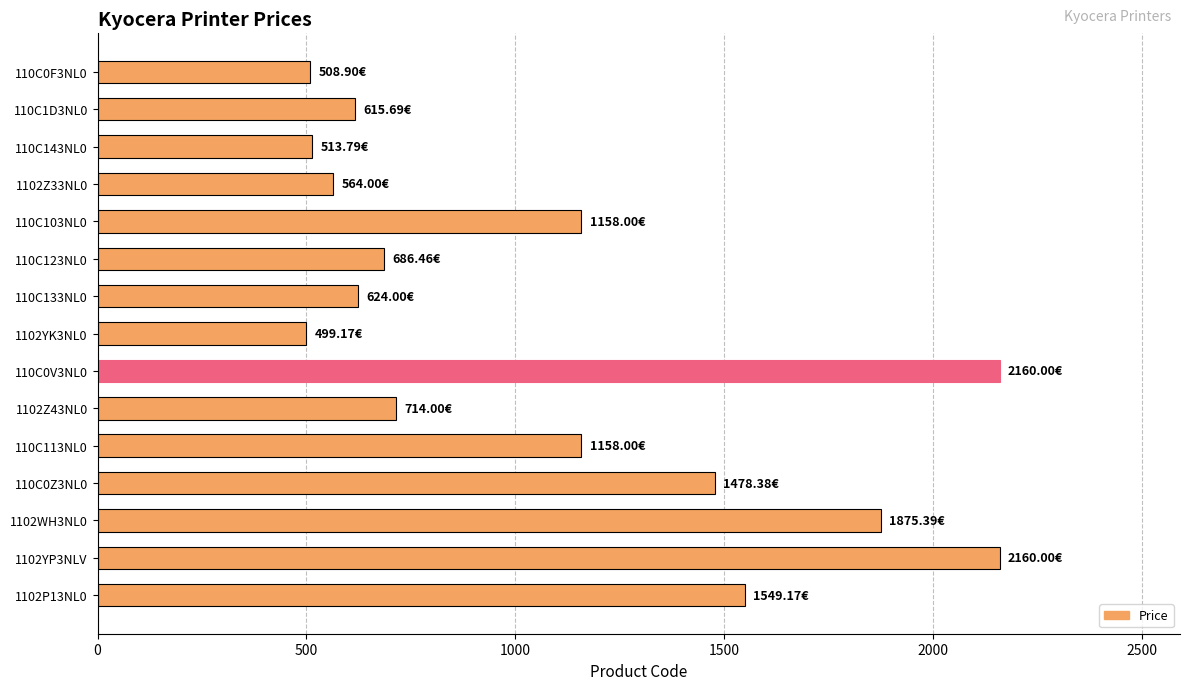

Which has a higher value, 1102YP3NLV or 110C1D3NL0?

1102YP3NLV